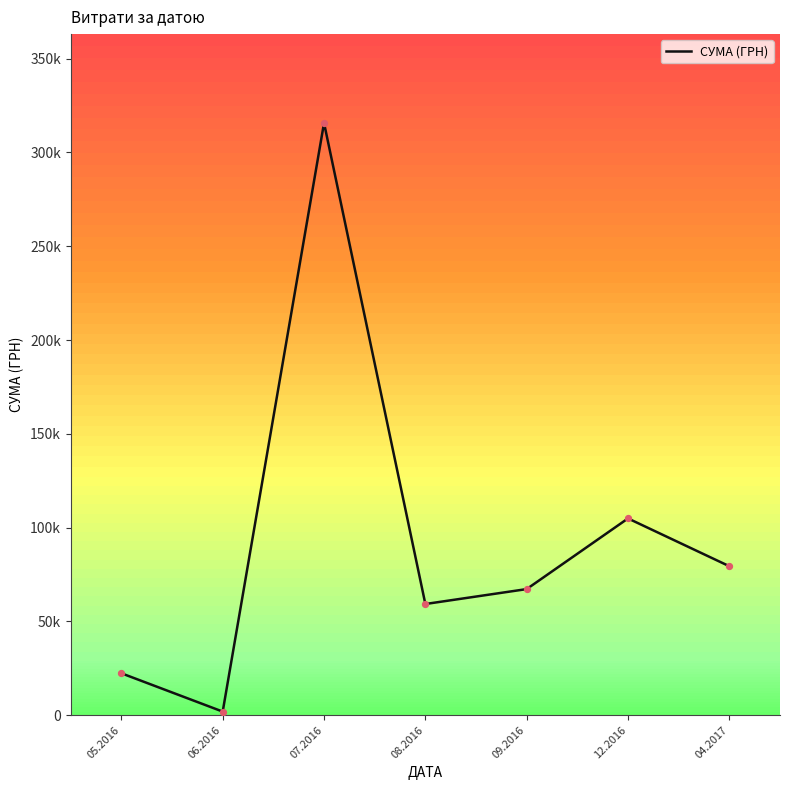

Approximately how many times larger is the value at 09.2016 compared to 04.2017?

0.8